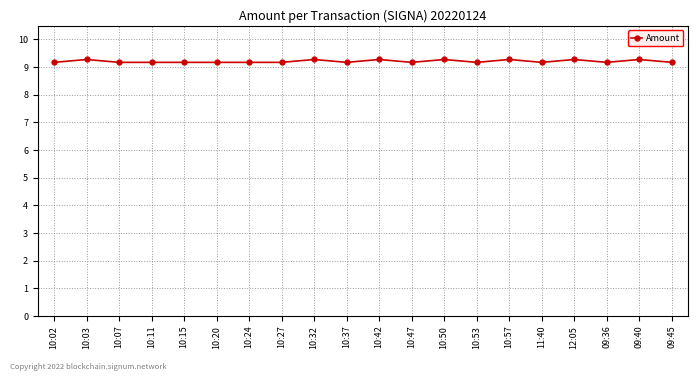

What is the sum of all values?

184.1